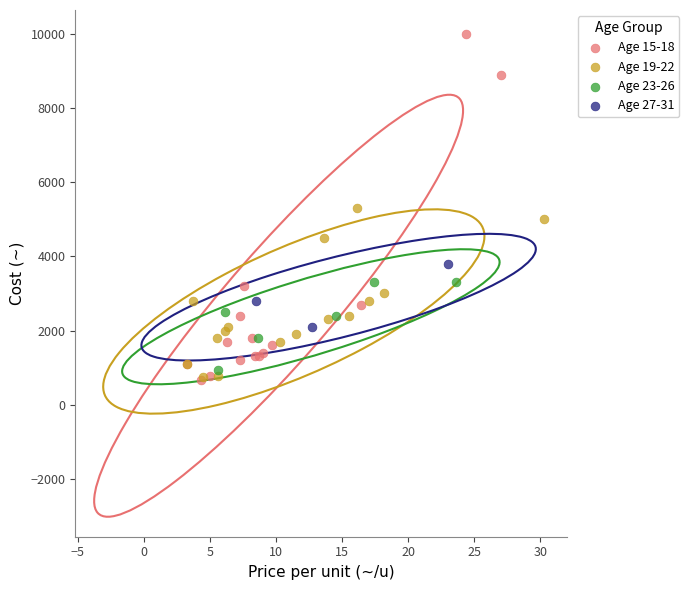

Which series has the largest Y range (max minus min)?

Age 15-18